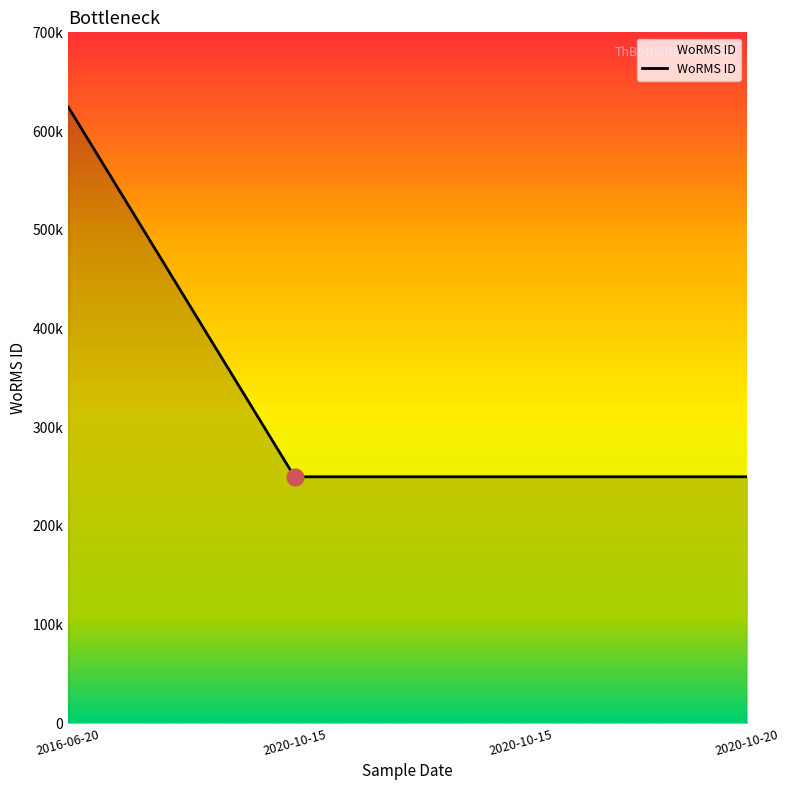

Does the chart display data point markers on the line(s)?

No